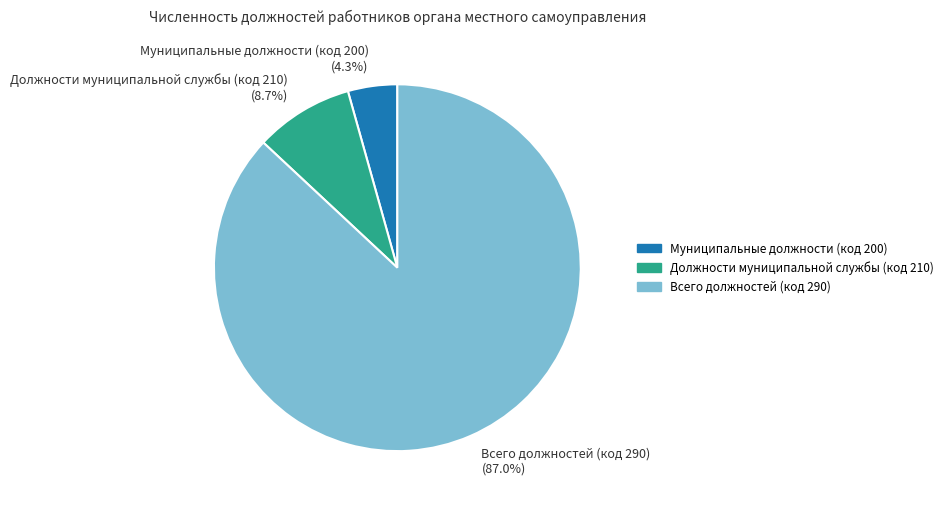

Is there a majority slice in this chart?

Yes